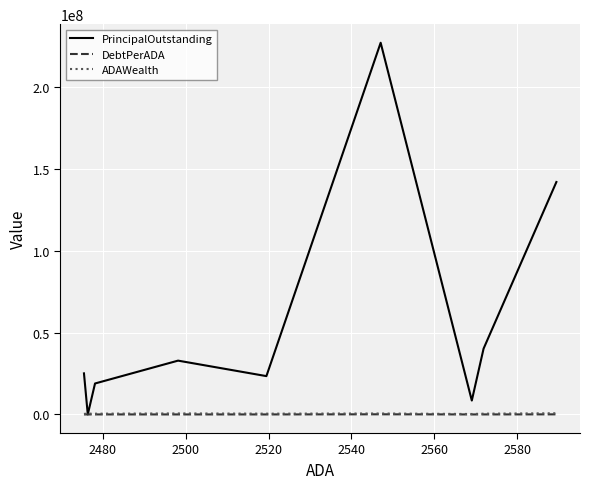

Which series has the widest spread of values?

PrincipalOutstanding